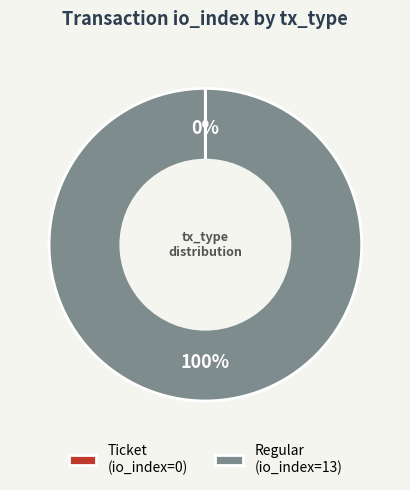

The Regular (io_index=13) slice represents 100% of the pie. True or false?

True